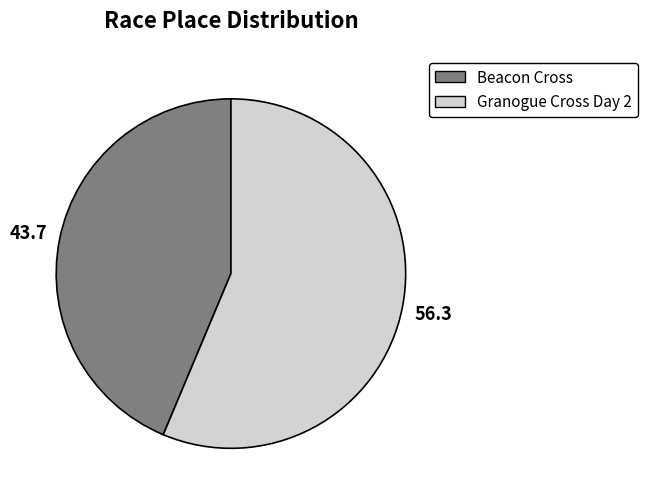

Rank the categories by value from lowest to highest.

Beacon Cross, Granogue Cross Day 2